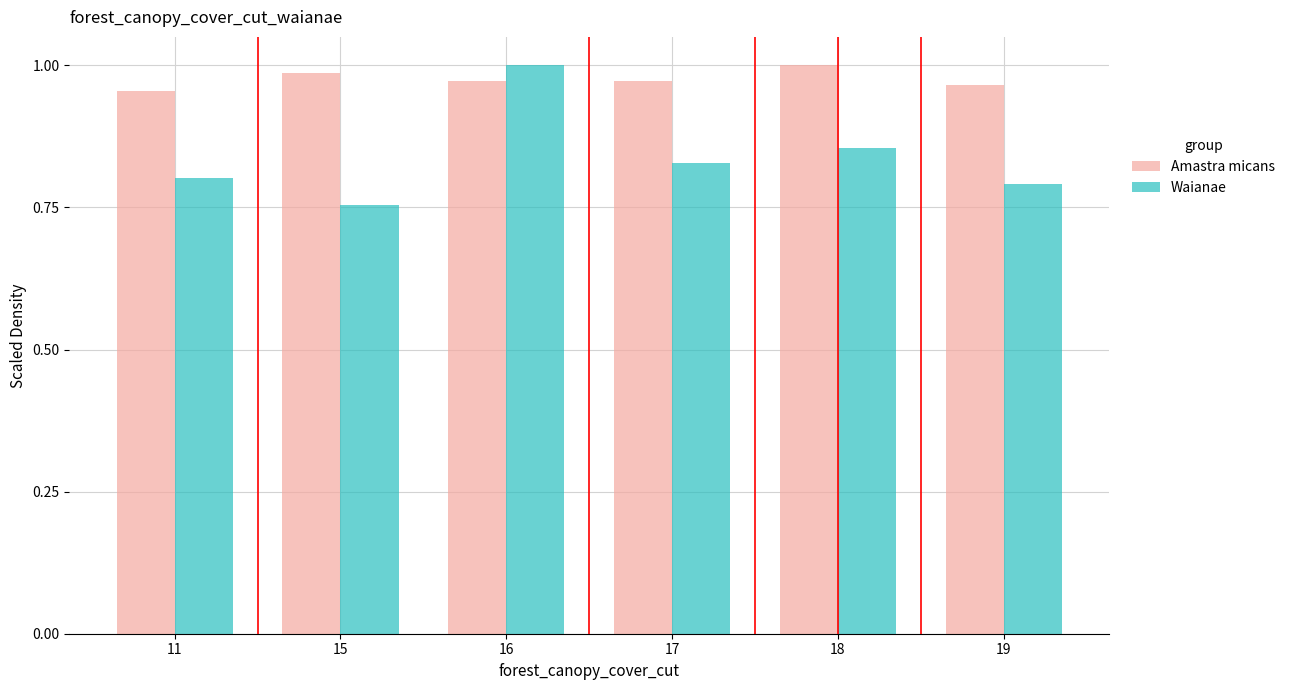

What is the sum of all Amastra micans values?

5.9